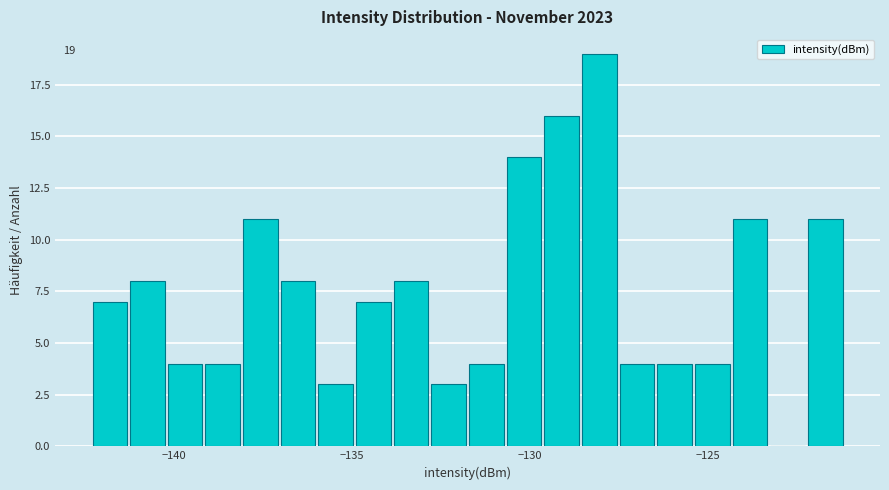

Around what value on the x-axis is the tallest bar? Give the approximate position of its centre, as read against the axis.

-128.0